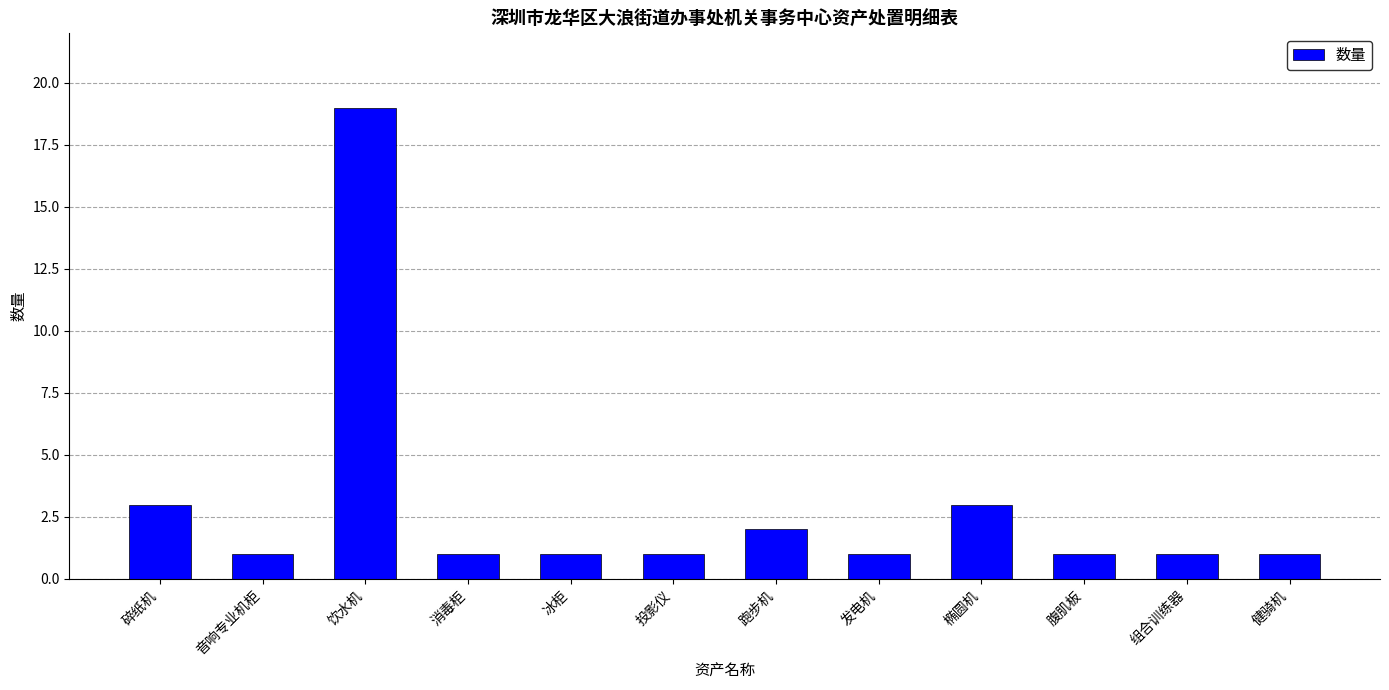

What is the sum of the values at 投影仪 and 饮水机?

20